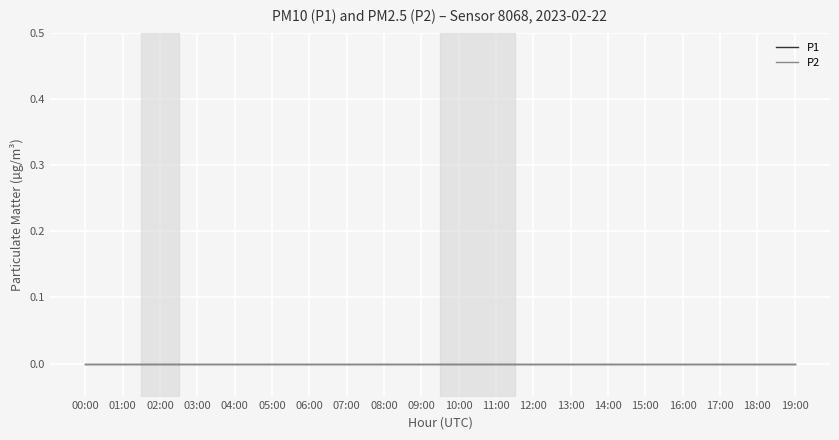

How many lines are shown in the chart?

2